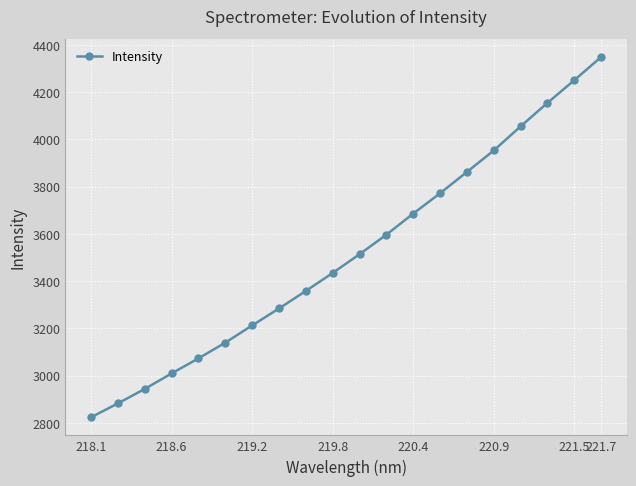

What is the smallest value displayed?

2823.6